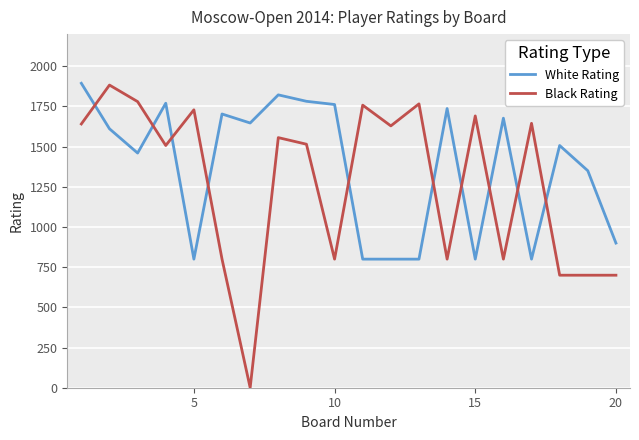

How many lines are shown in the chart?

2